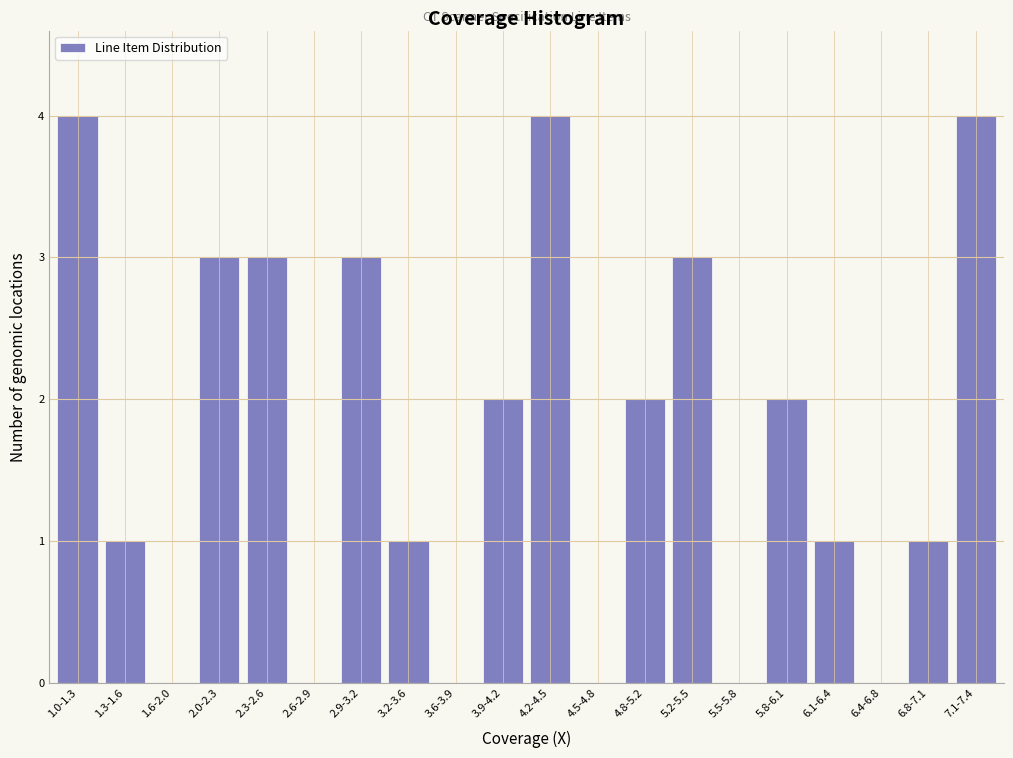

Reading left to right, extract all data points from this chart.

1.0-1.3=4	1.3-1.6=1	1.6-2.0=0	2.0-2.3=3	2.3-2.6=3	2.6-2.9=0	2.9-3.2=3	3.2-3.6=1	3.6-3.9=0	3.9-4.2=2	4.2-4.5=4	4.5-4.8=0	4.8-5.2=2	5.2-5.5=3	5.5-5.8=0	5.8-6.1=2	6.1-6.4=1	6.4-6.8=0	6.8-7.1=1	7.1-7.4=4